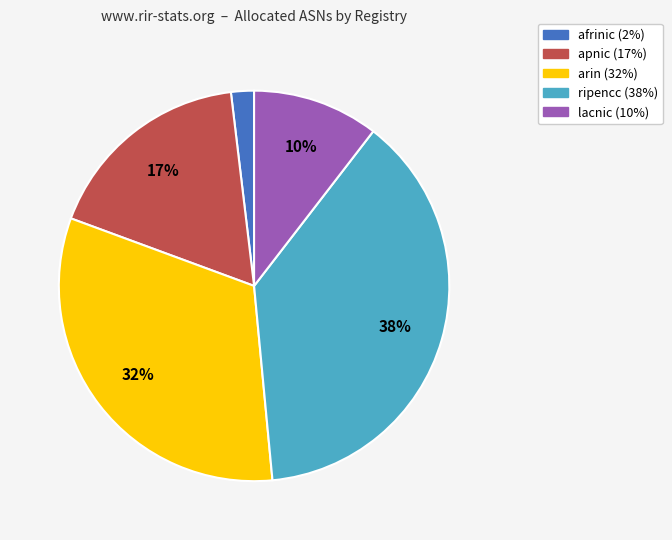

True or false: arin accounts for 32% of the total.

True